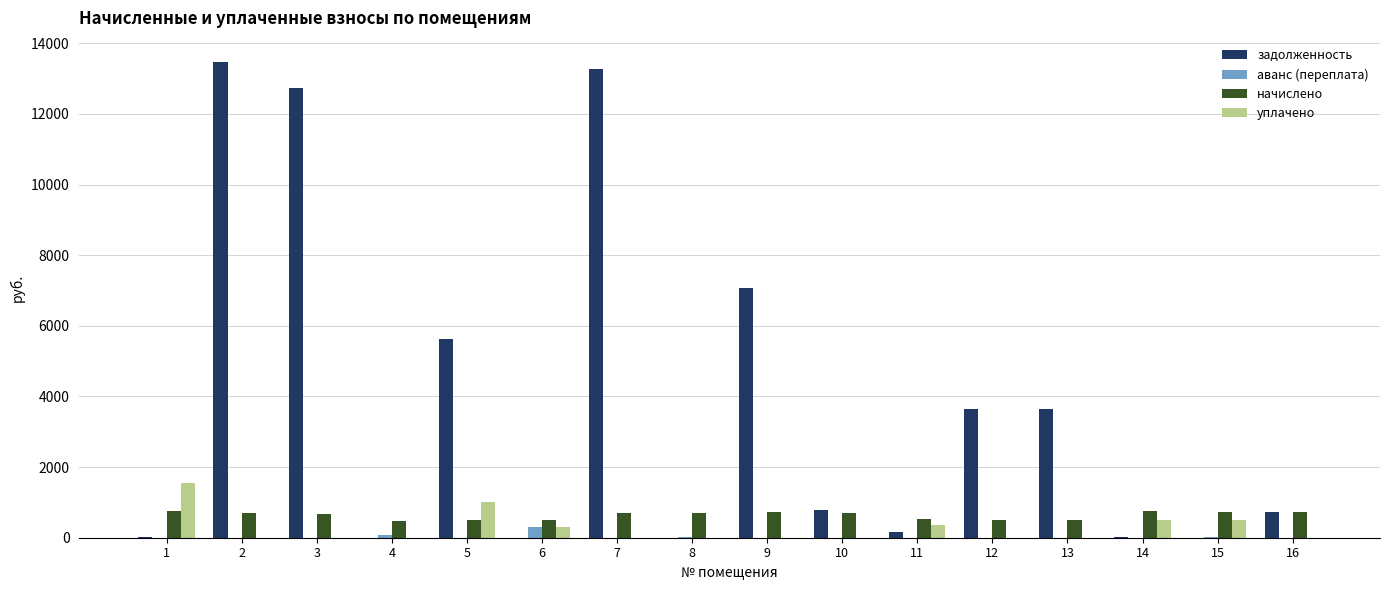

Between 1 and 8, which series saw the biggest shift?

уплачено